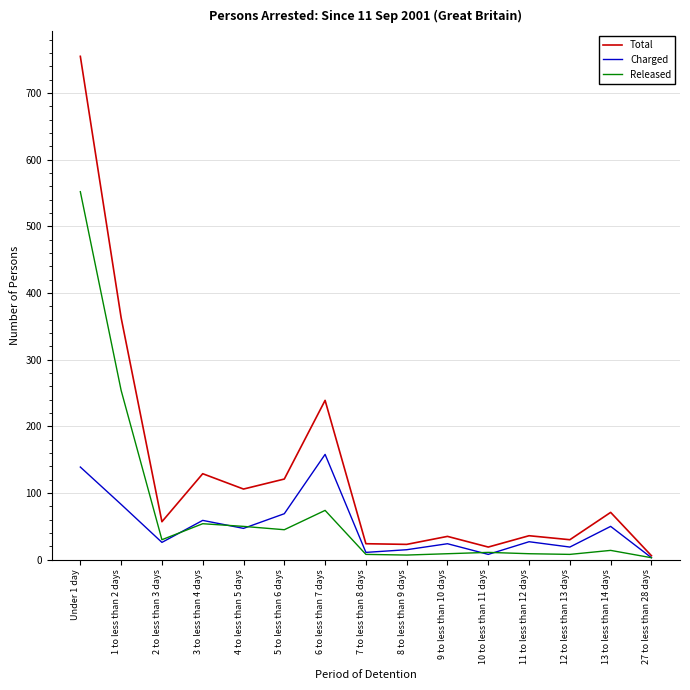

What is the lowest value of the Total series?

6